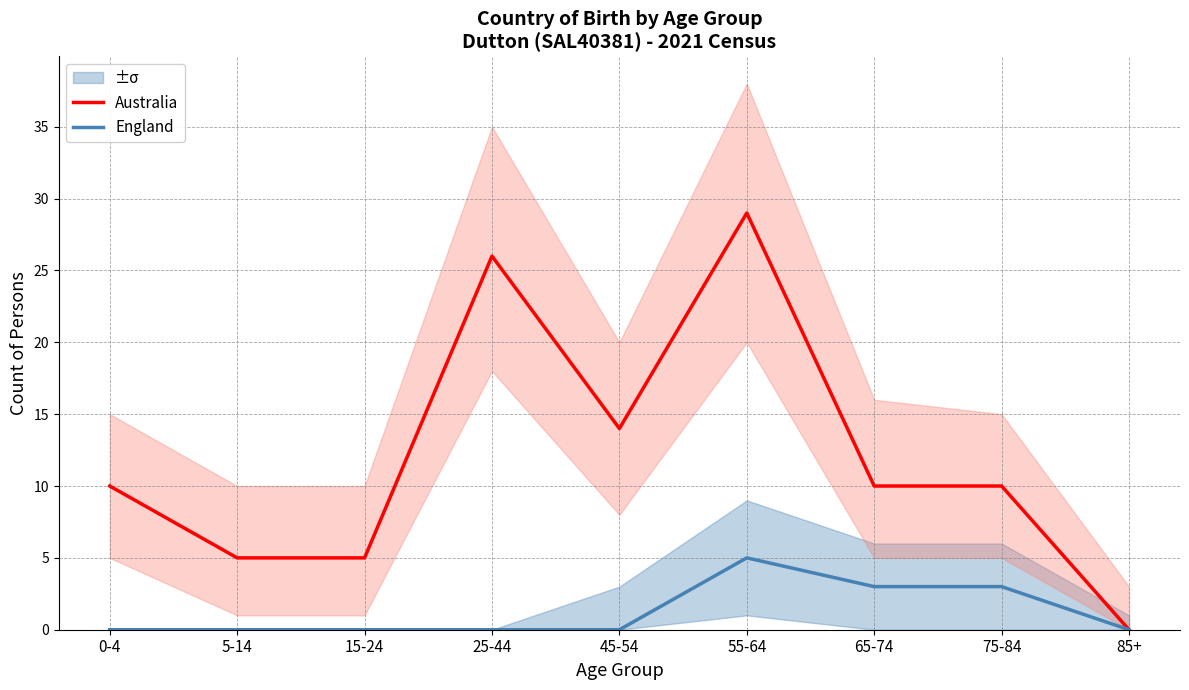

Which series changed the most between 0-4 and 45-54?

Australia